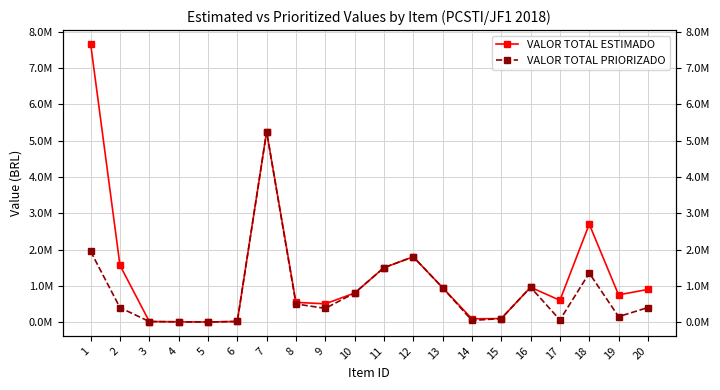

Where is the first local minimum for VALOR TOTAL ESTIMADO?

5